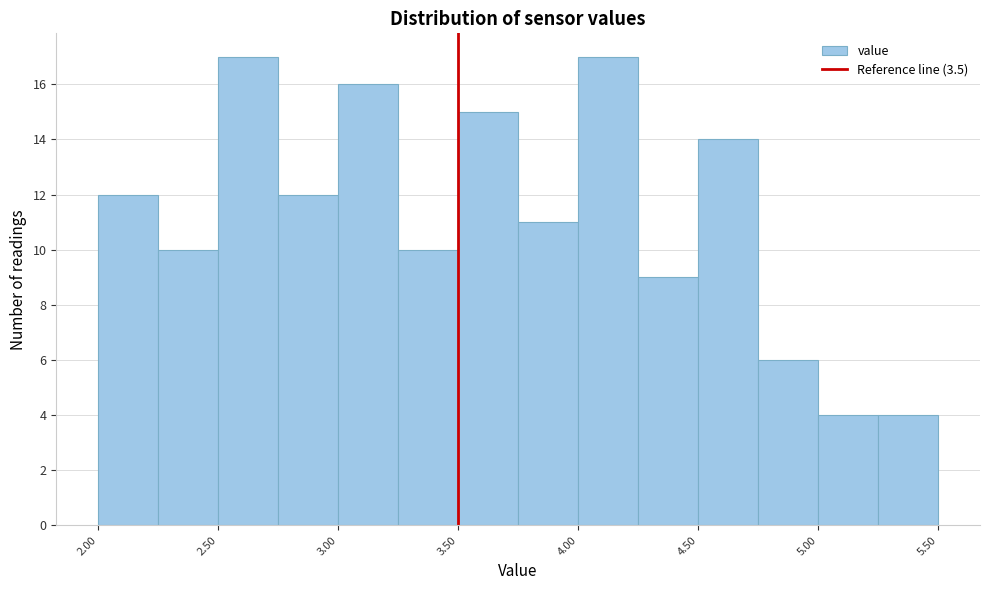

Reading left to right, transcribe this chart: for each bar, give the range it covers on the x-axis and its height. The values are not printed on the chart, so give them approximately, as read against the axis.

2.00 to 2.25: 12
2.25 to 2.50: 10
2.50 to 2.75: 17
2.75 to 3.00: 12
3.00 to 3.25: 16
3.25 to 3.50: 10
3.50 to 3.75: 15
3.75 to 4.00: 11
4.00 to 4.25: 17
4.25 to 4.50: 9
4.50 to 4.75: 14
4.75 to 5.00: 6
5.00 to 5.25: 4
5.25 to 5.50: 4